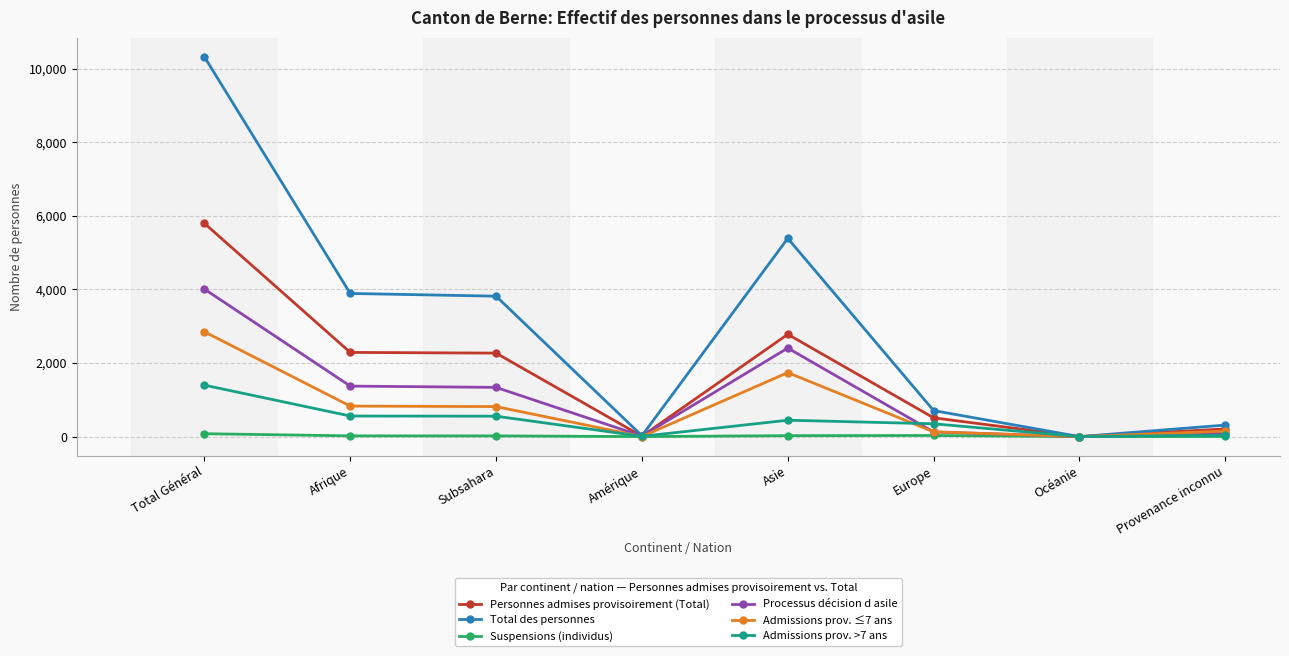

Is it true that Personnes admises provisoirement (Total) equals 10 at Amérique?

True